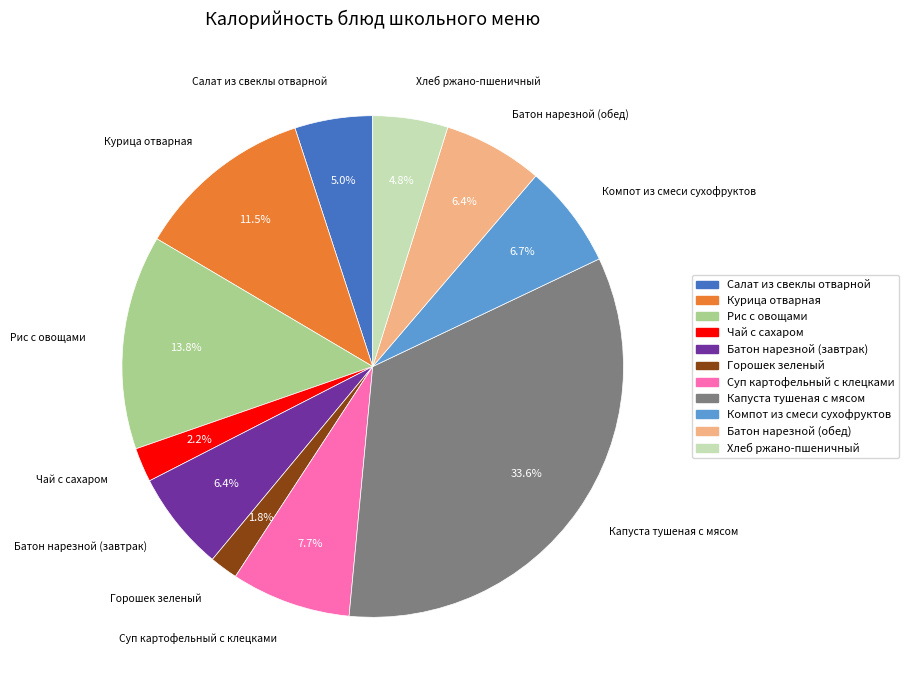

To the nearest percent, what is the difference between the largest and smallest slice percentages?

32%